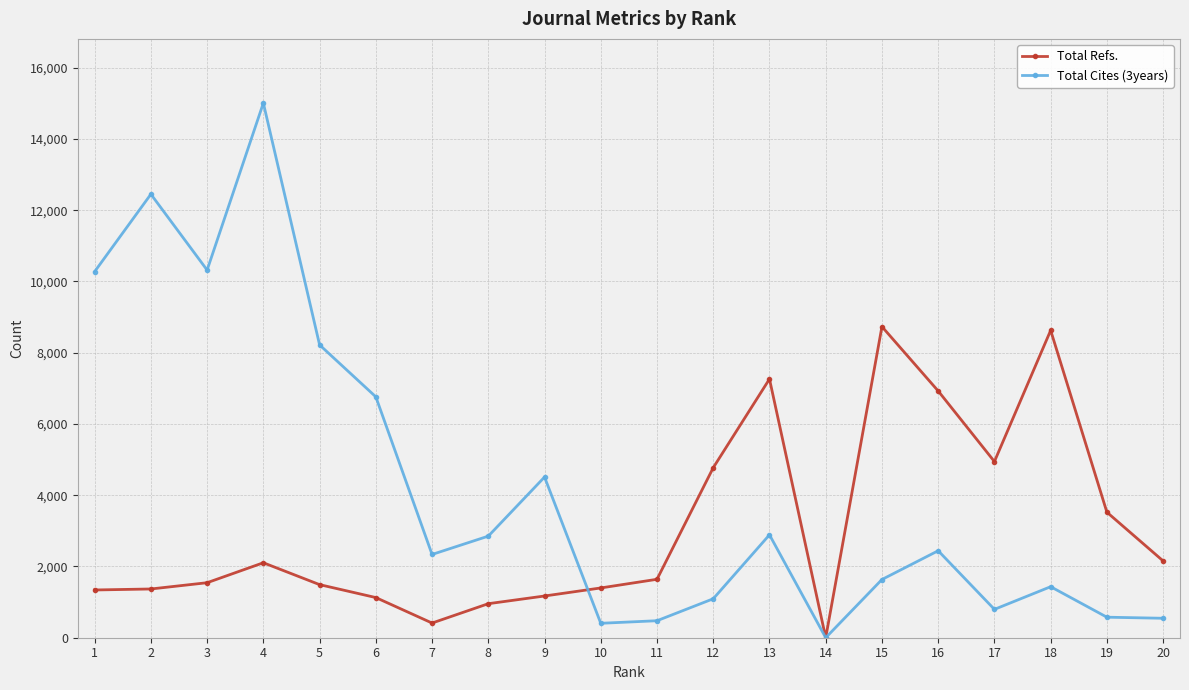

Where is the first local minimum for Total Cites (3years)?

3